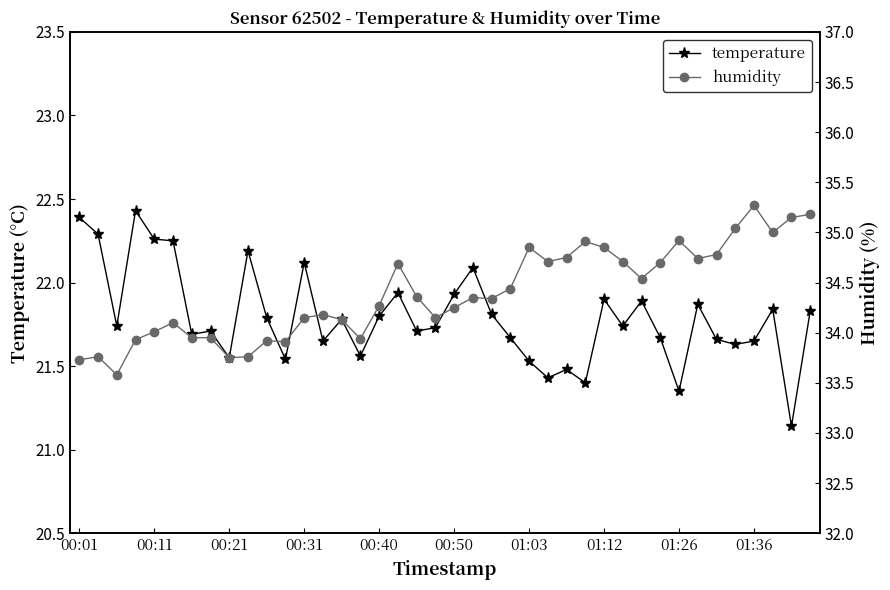

List the series in order of their peak value, lowest first.

temperature, humidity